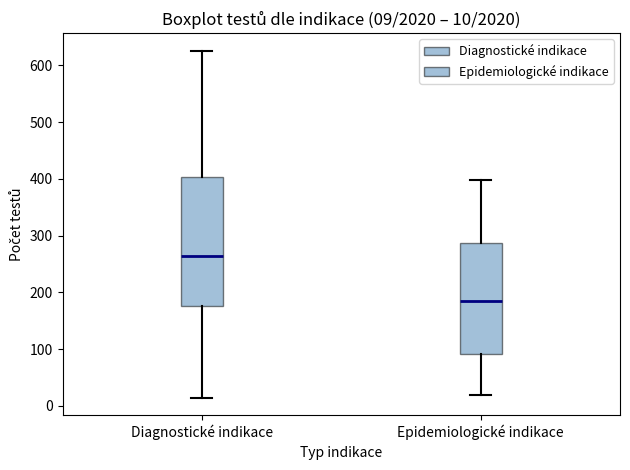

Which box's median line is the highest?

Diagnostické indikace